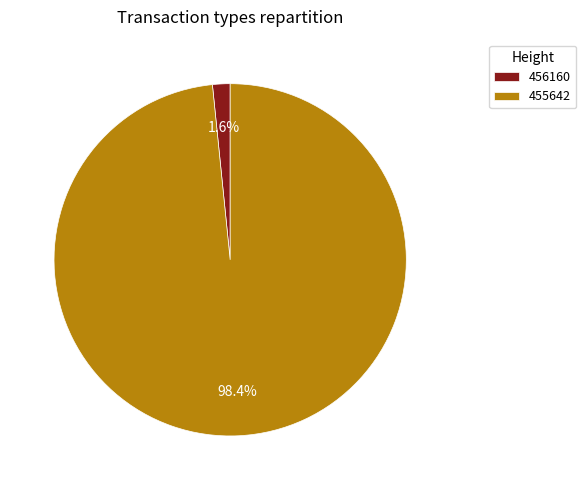

Is it true that 455642 is 89% of the pie?

False